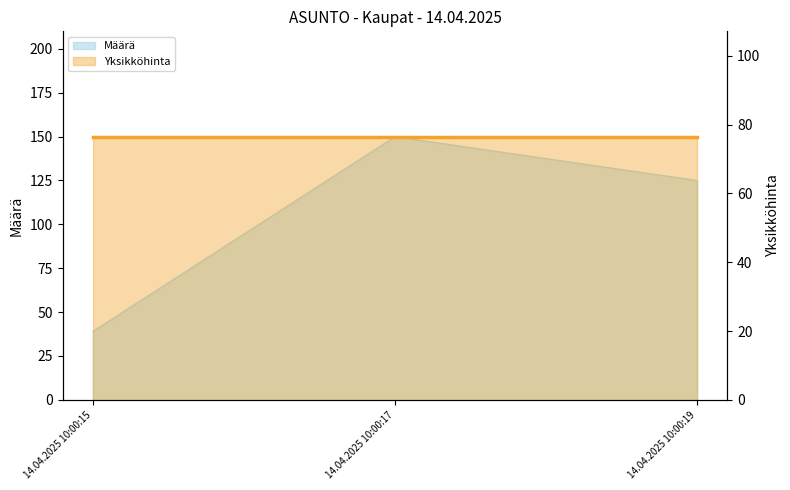

Rank the categories by value from lowest to highest.

14.04.2025 10:00:15, 14.04.2025 10:00:19, 14.04.2025 10:00:17